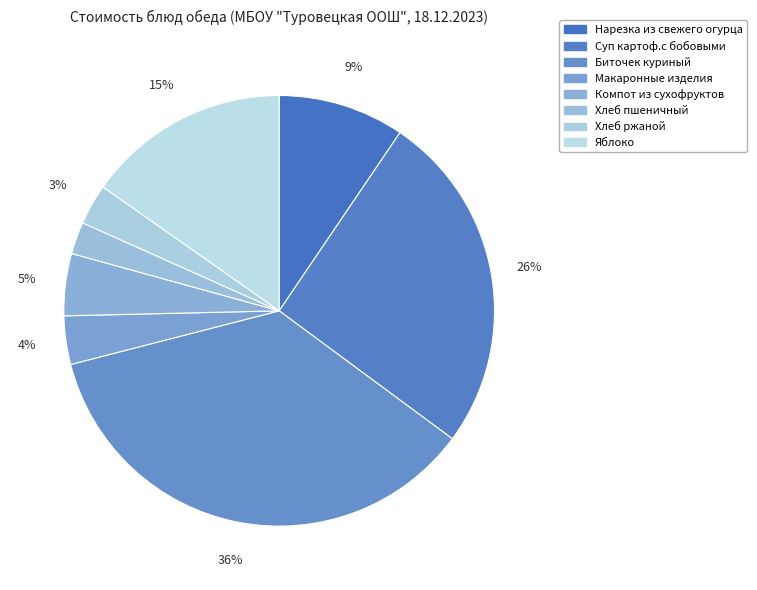

To the nearest percent, what is the average slice percentage?

12%